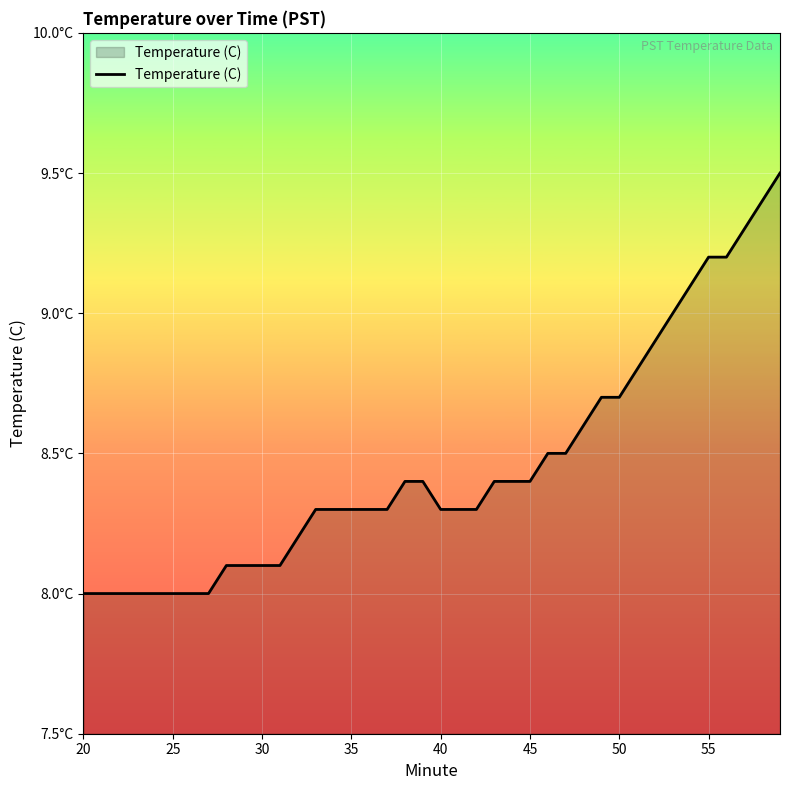

Does the chart display data point markers on the line(s)?

No